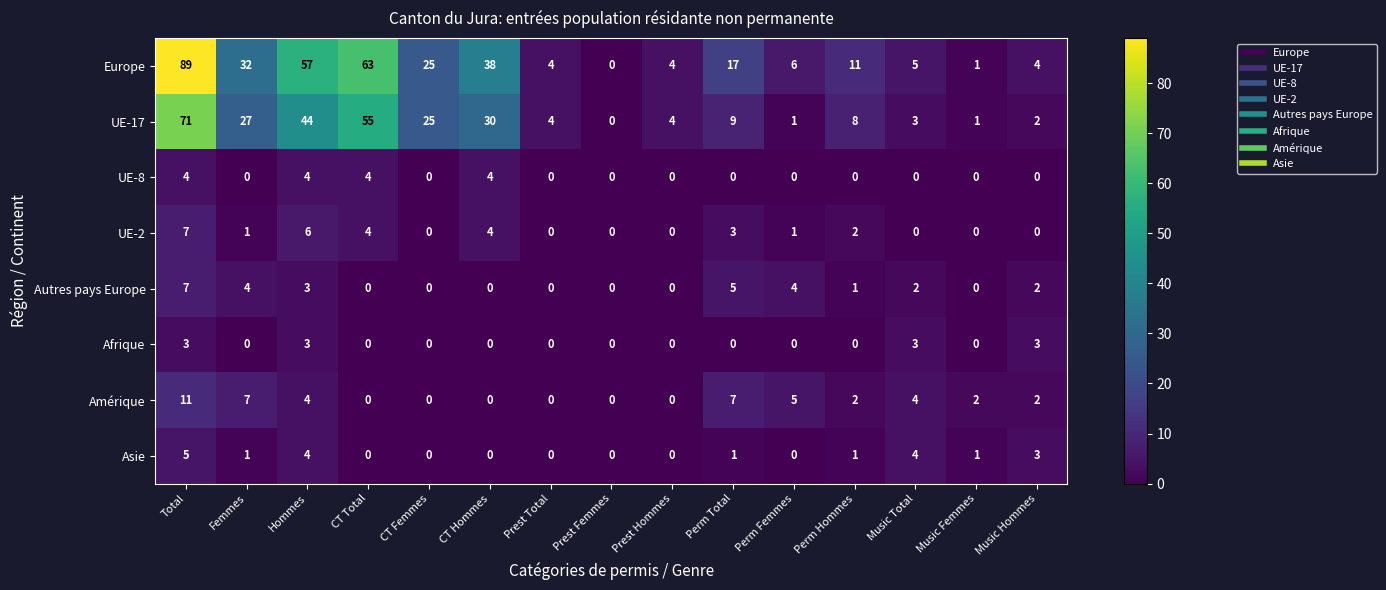

Which series changed the most between Hommes and Music Total?

Europe